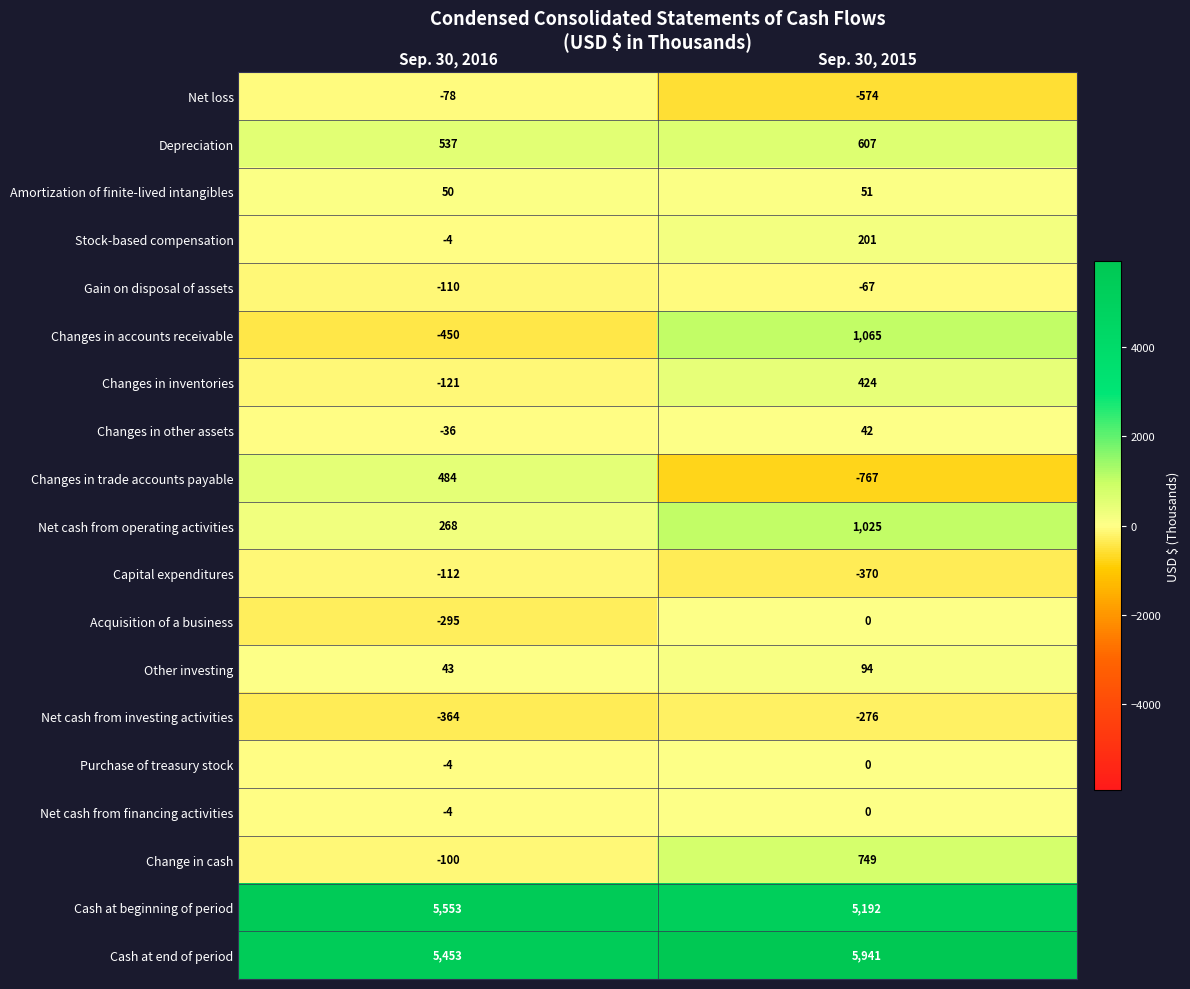

Between Sep. 30, 2016 and Sep. 30, 2015, which series saw the biggest shift?

Changes in accounts receivable